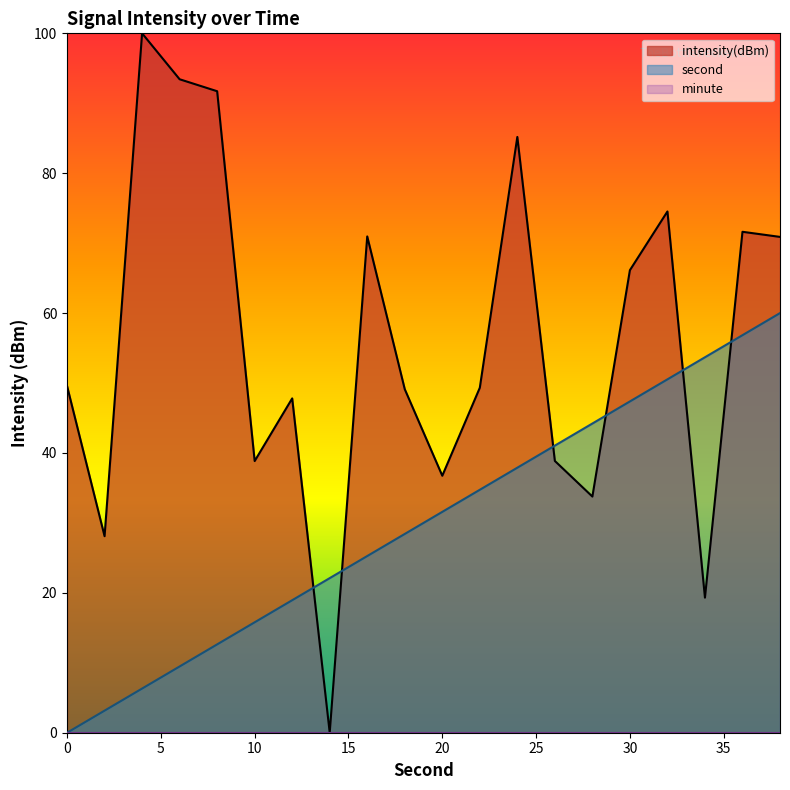

Reading left to right, transcribe all the data shown in this chart.

second: 0=0.0	2=3.2	4=6.3	6=9.5	8=12.6	10=15.8	12=18.9	14=22.1	16=25.3	18=28.4	20=31.6	22=34.7	24=37.9	26=41.1	28=44.2	30=47.4	32=50.5	34=53.7	36=56.8	38=60.0
intensity: 0=49.6	2=28.1	4=100.0	6=93.4	8=91.7	10=38.8	12=47.8	14=0.0	16=71.0	18=49.1	20=36.7	22=49.3	24=85.2	26=38.9	28=33.8	30=66.1	32=74.5	34=19.3	36=71.6	38=70.9